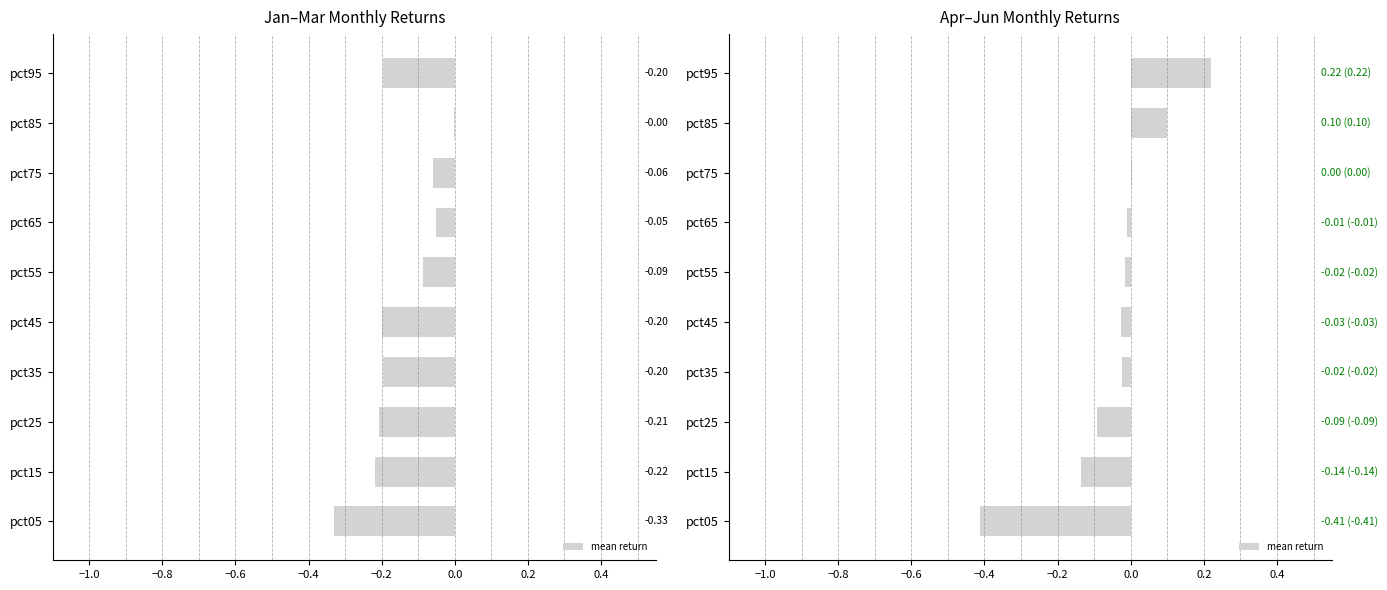

Are the bars horizontal?

Yes